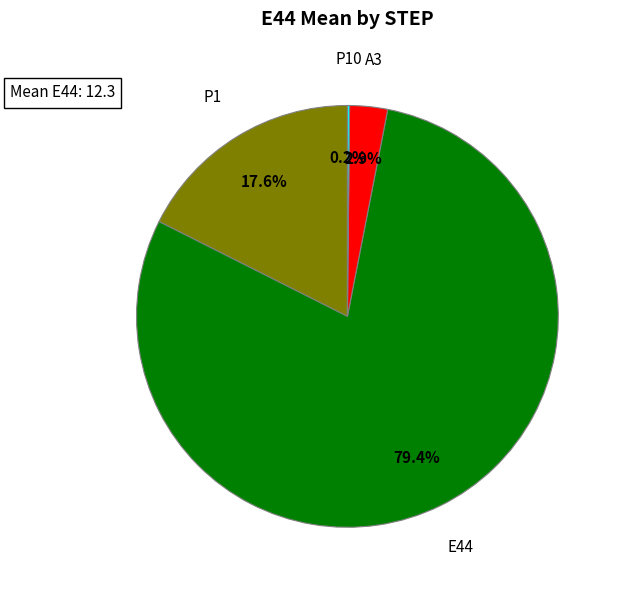

Is there any slice that represents more than half of the pie?

Yes